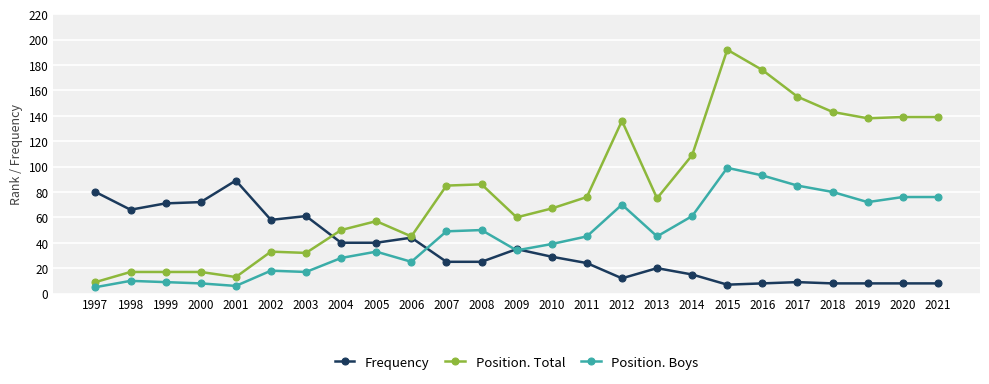

Which category has the highest value in the Frequency series?

2001